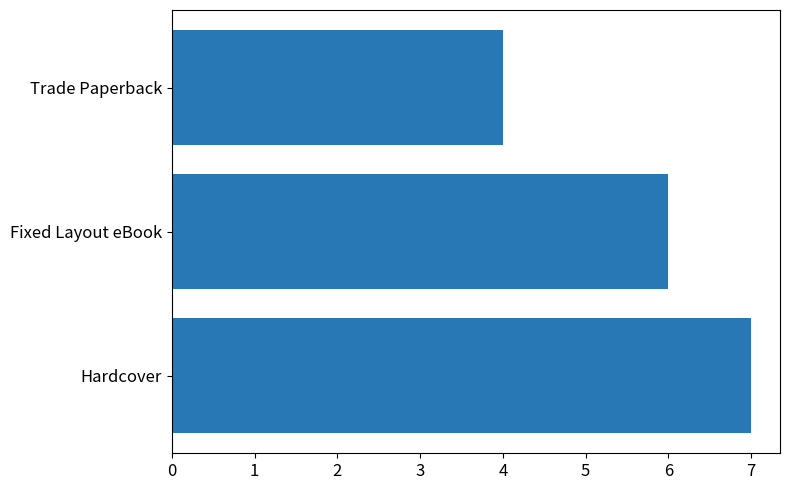

What is the ratio of the value at Trade Paperback to the value at Hardcover?

0.6